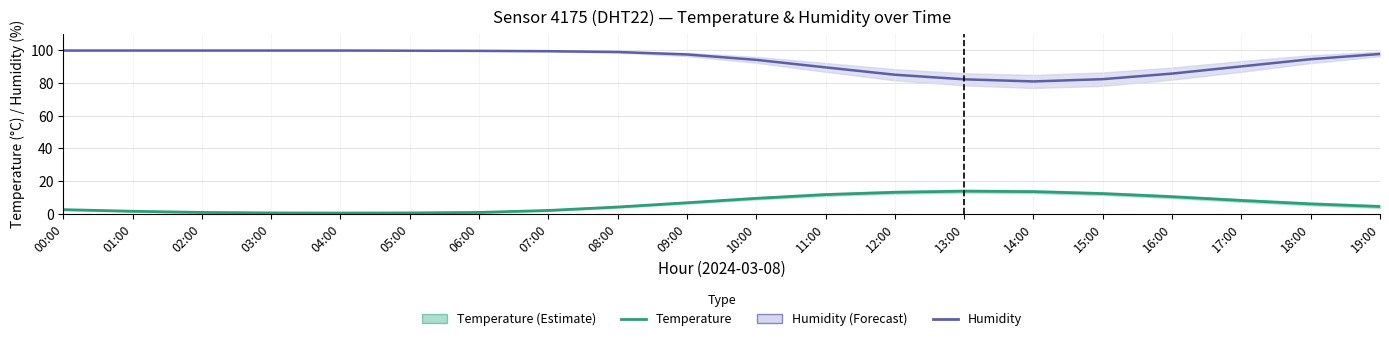

What is the label of the 13th point from the right?

07:00